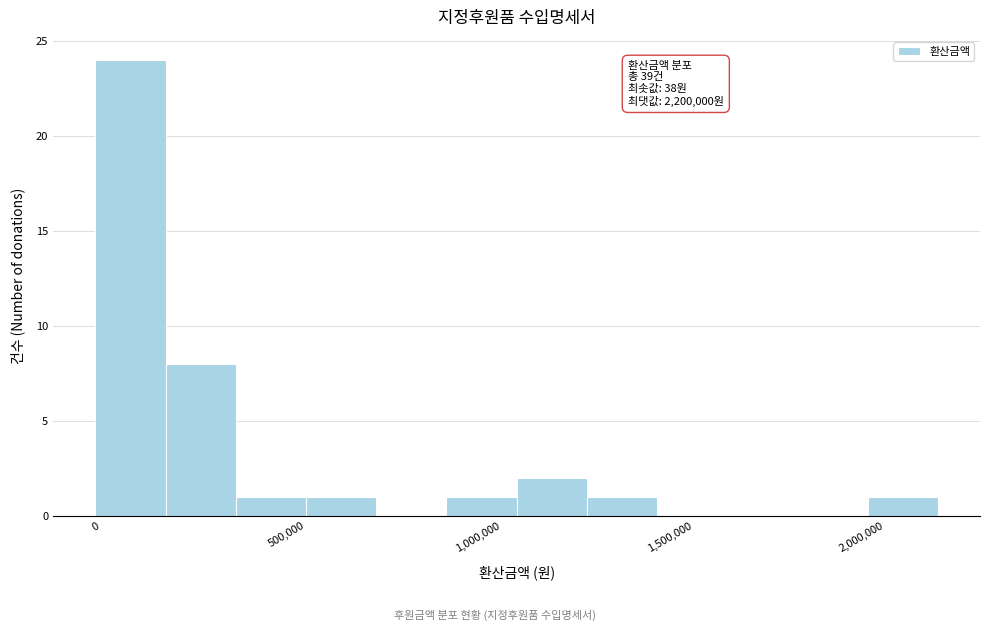

Read against the x-axis, roughly where is the centre of the tallest bar?

100000